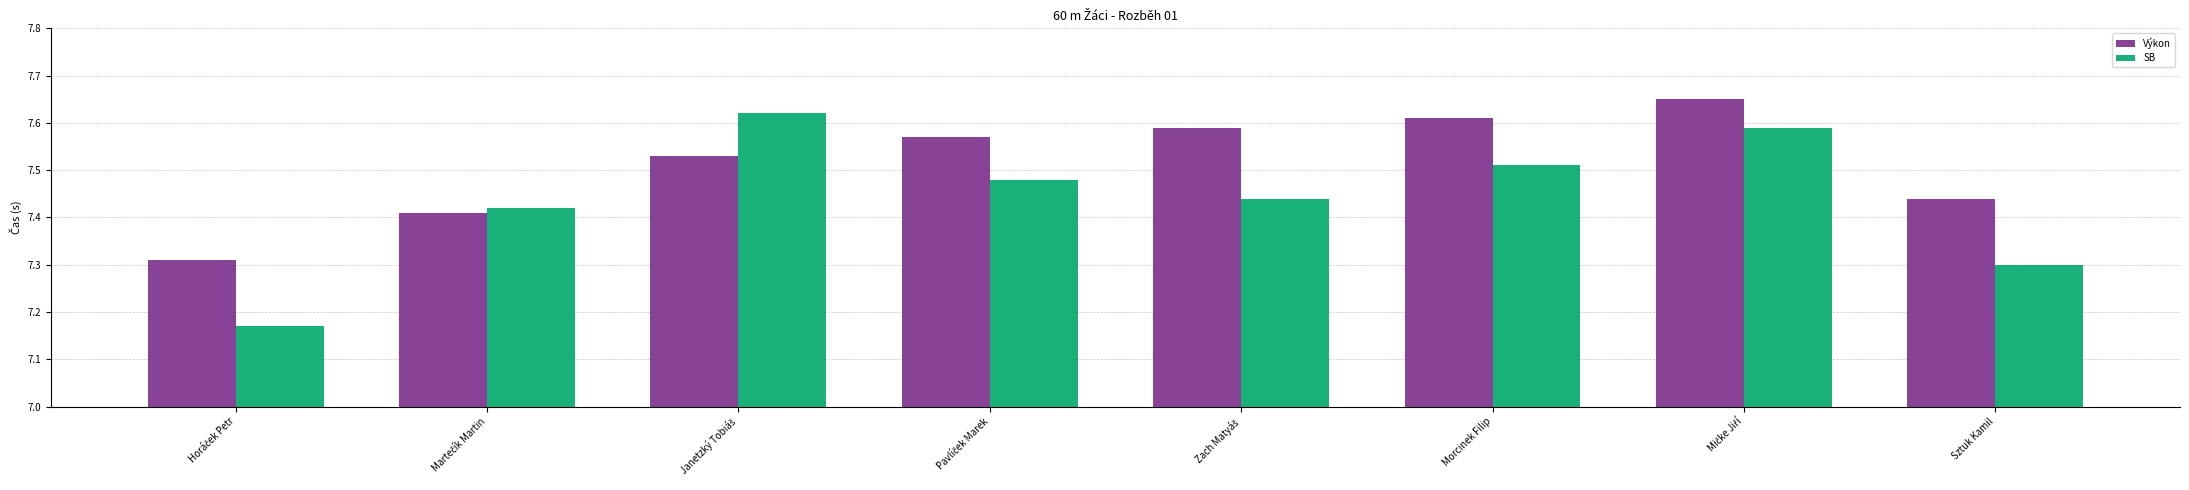

How many categories are shown in the chart?

8